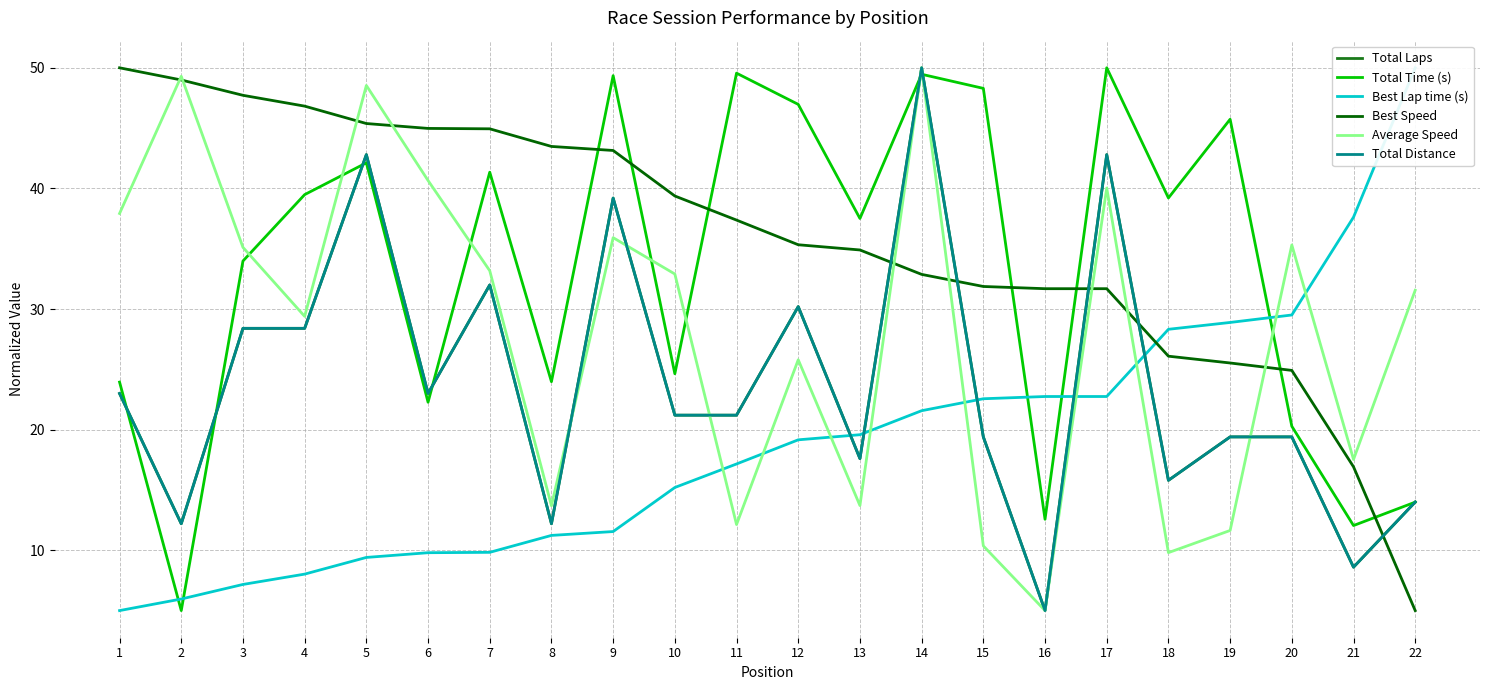

Which has a higher value, 22 or 8?

22